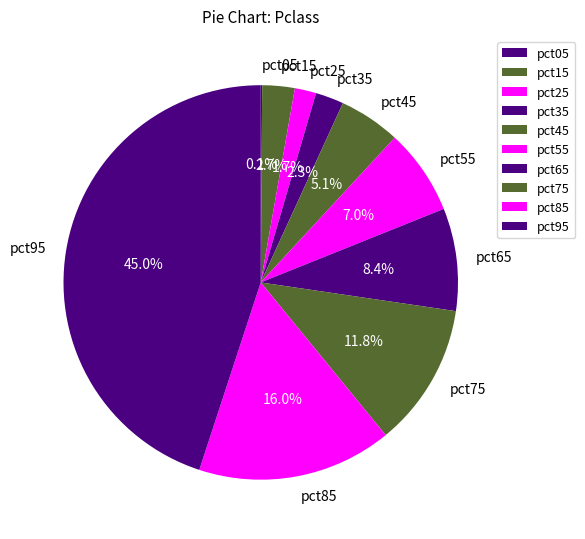

Is there any slice that represents more than half of the pie?

No